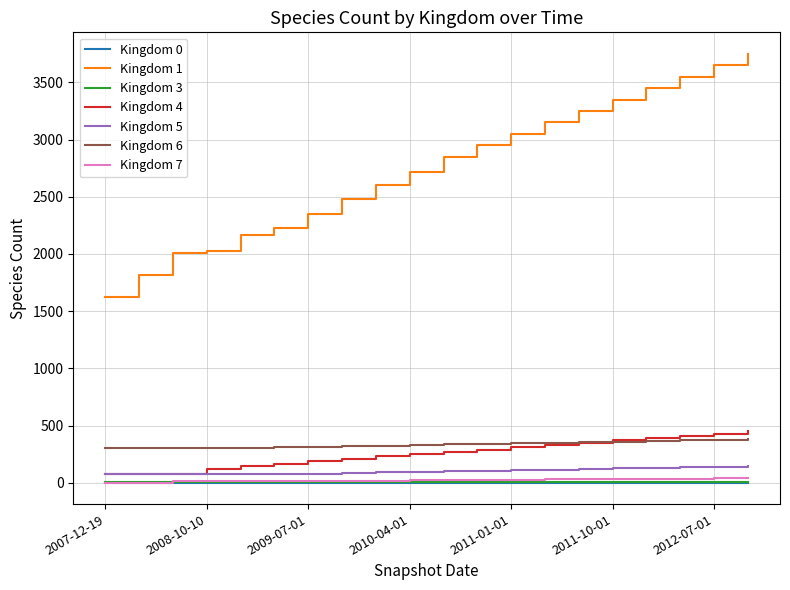

At how many categories does at least one series exceed 2547?

12